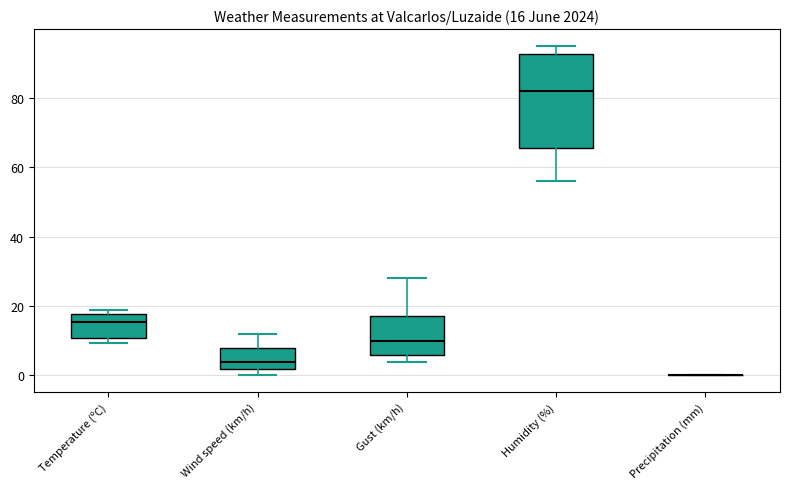

Comparing the boxes themselves (not the whiskers), which one is the tallest?

Humidity (%)